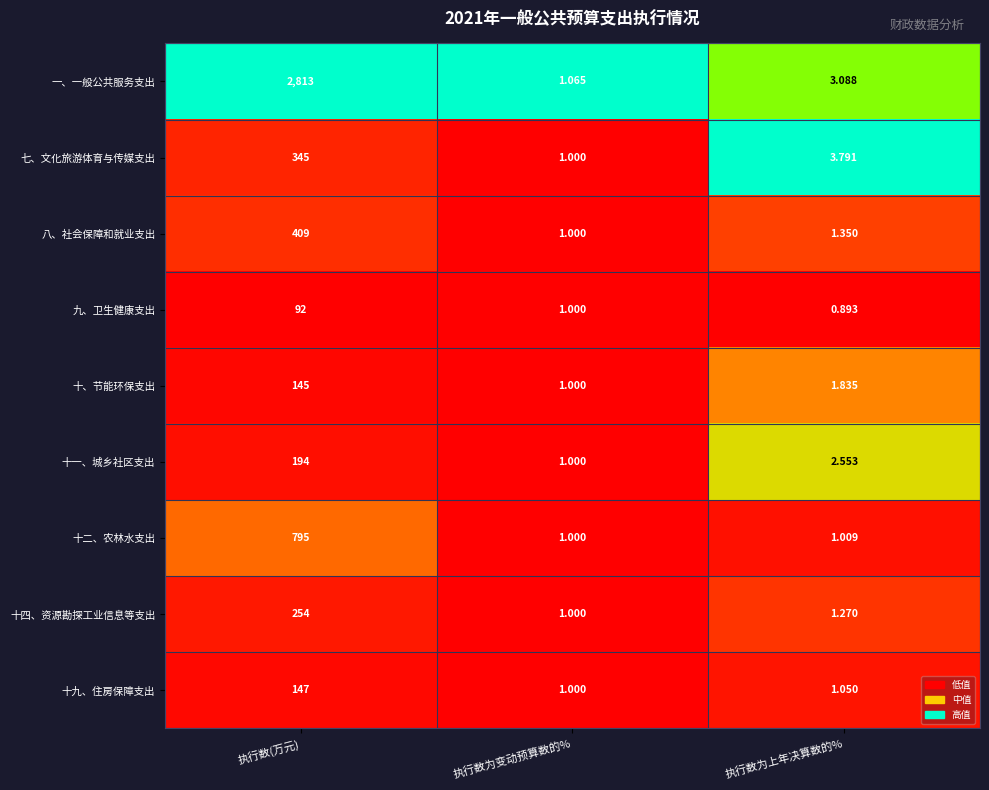

At which category is the sum across all series the highest?

执行数(万元)